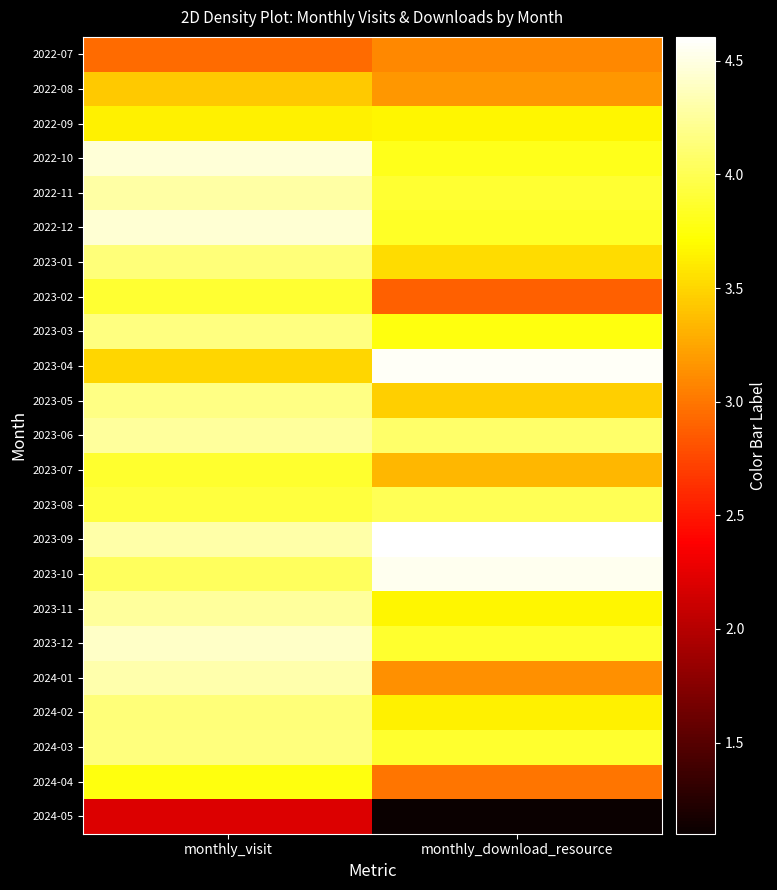

Which category has the highest value across all series?

monthly_download_resource